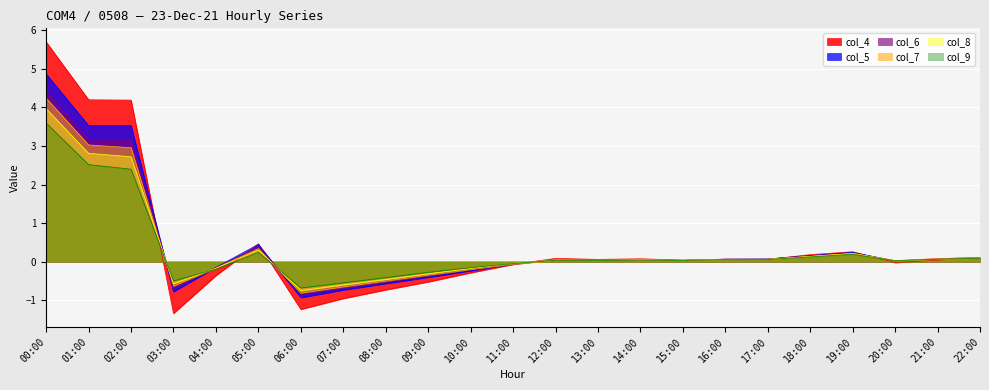

Between which two adjacent categories do col_4 and col_8 first intersect?

02:00 and 03:00